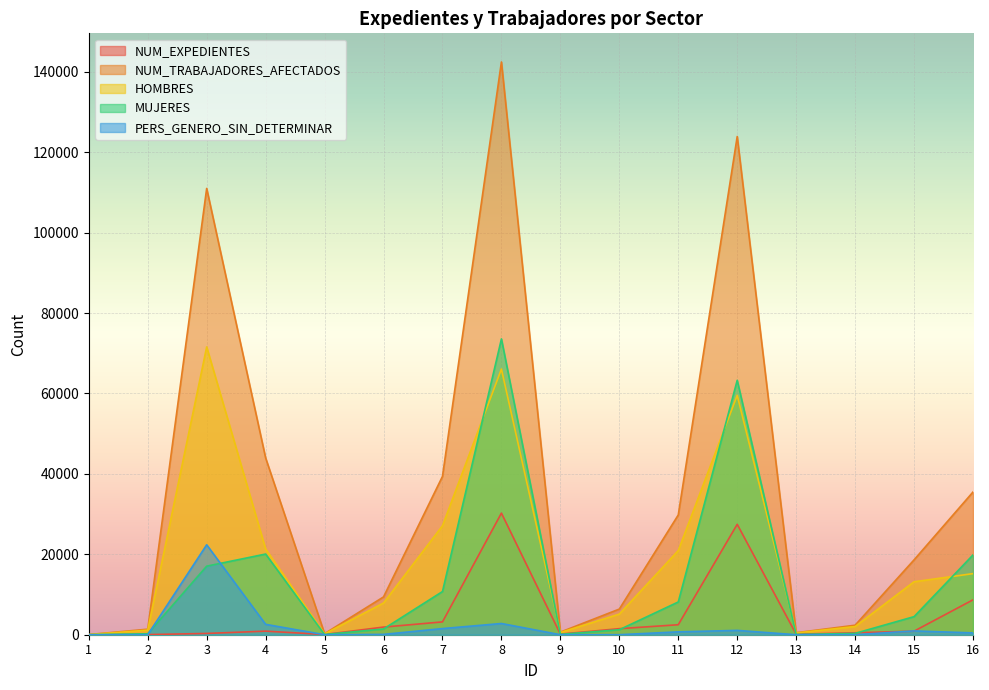

What is the greatest value displayed?

142443